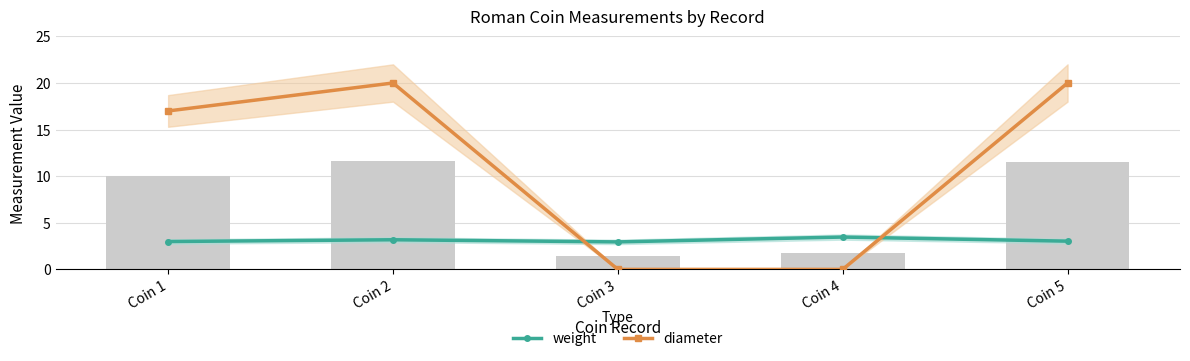

True or false: weight has a value of 3.5 at Coin 4.

True